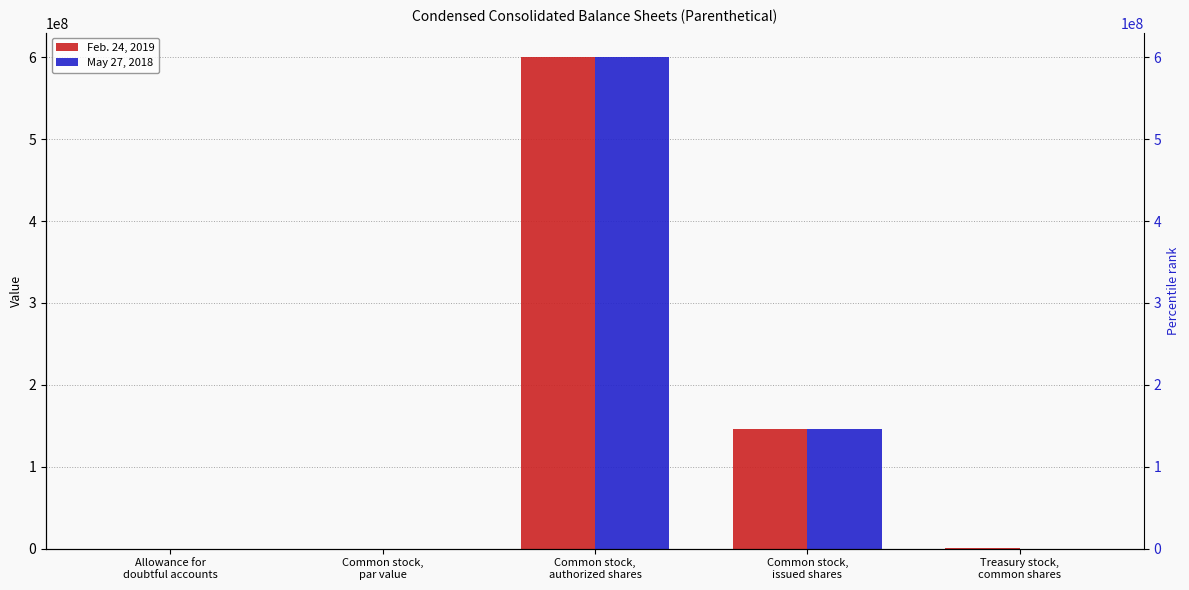

How many data points in Feb. 24, 2019 are less than 236774?

2